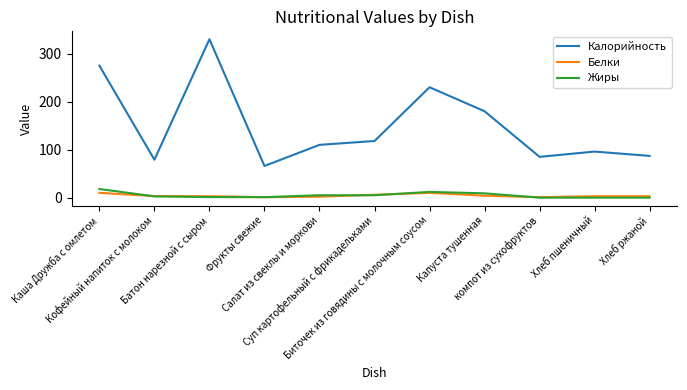

Between Фрукты свежие and Капуста тушенная, which series saw the biggest shift?

Калорийность